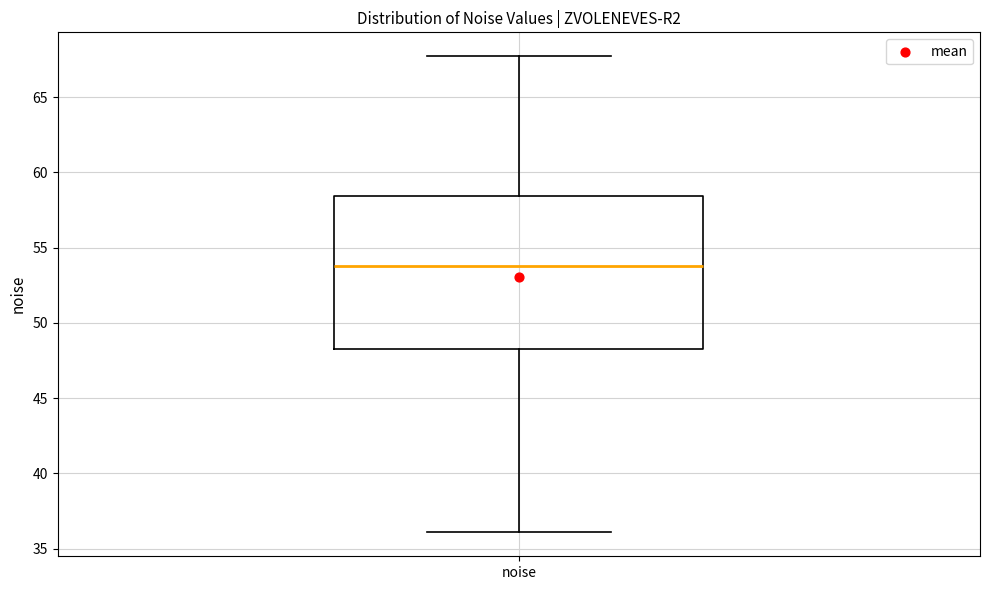

Read this box plot against the y-axis: the position of the median line, the range covered by the box, and the ends of both whiskers. The values are not printed on the chart, so give them approximately, as read against the axis.

median 54.0, box 48.5 to 58.5, whiskers 36.0 to 67.5